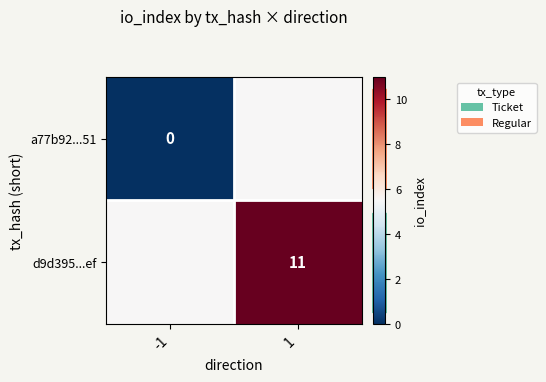

Where does the row_0 series first go above 5?

1